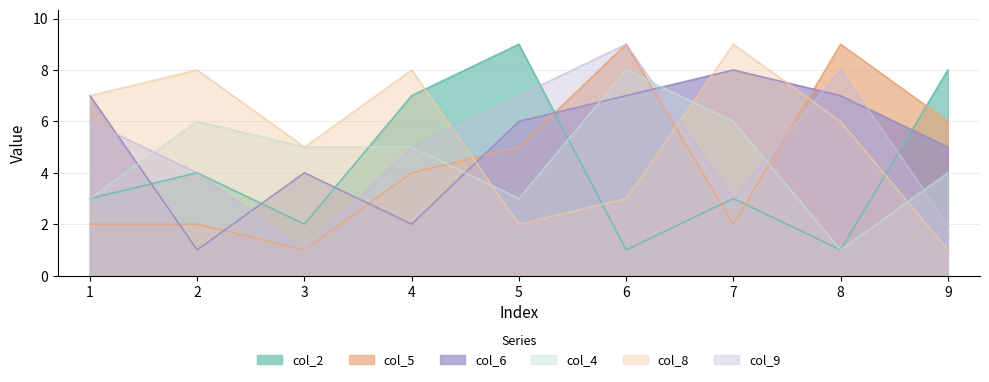

True or false: col_2 and col_9 cross at least once.

True